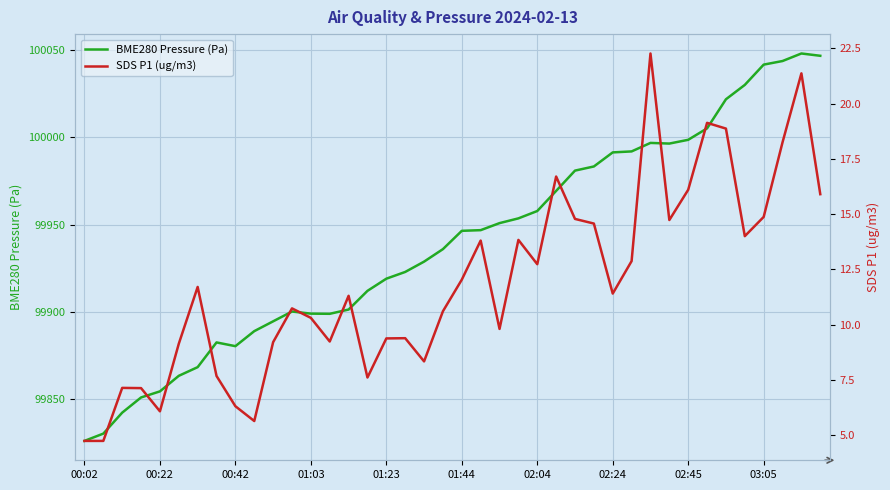

What is the maximum value for BME280 Pressure (Pa)?

100048.1